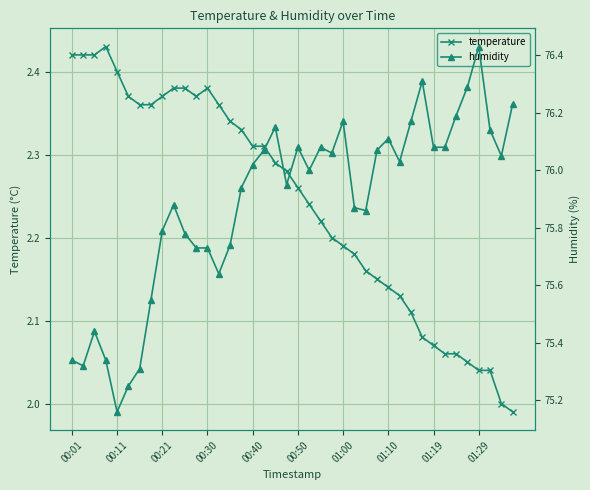

True or false: temperature has more than 1 interior local peaks.

True